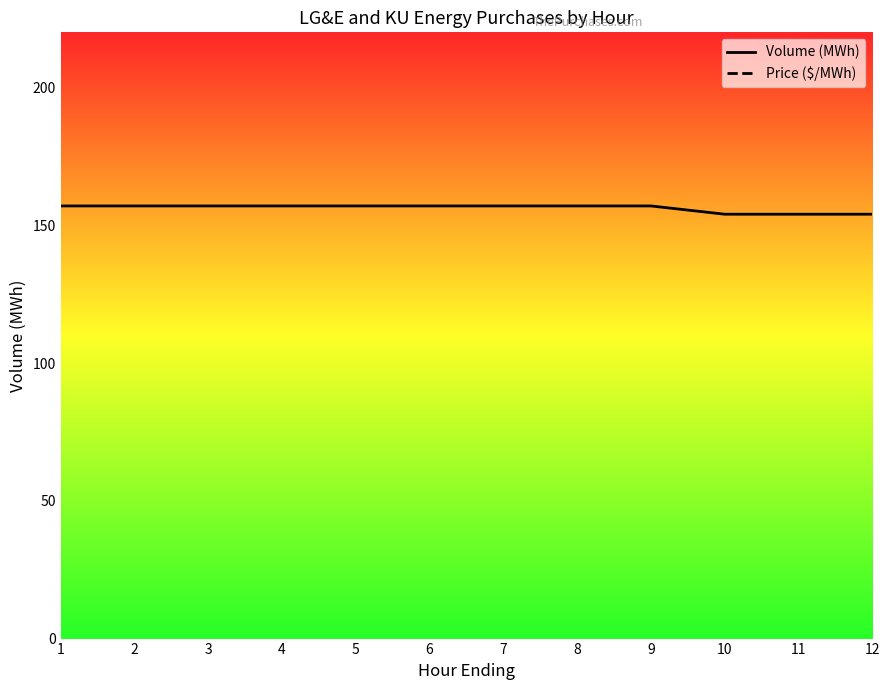

What is the average value of the Volume (MWh) series?

156.2